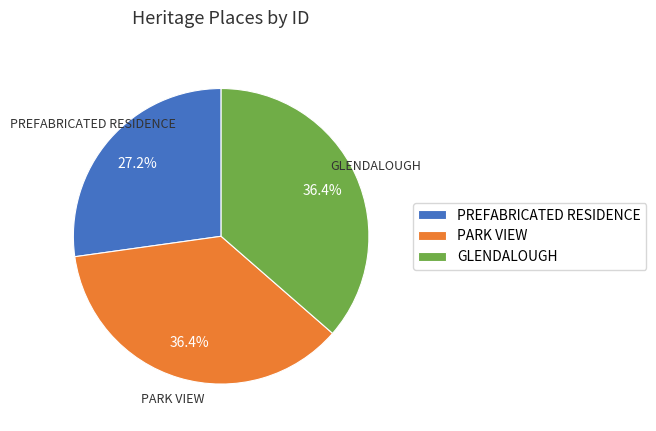

How much of the chart is everything except PREFABRICATED RESIDENCE?

72.8%